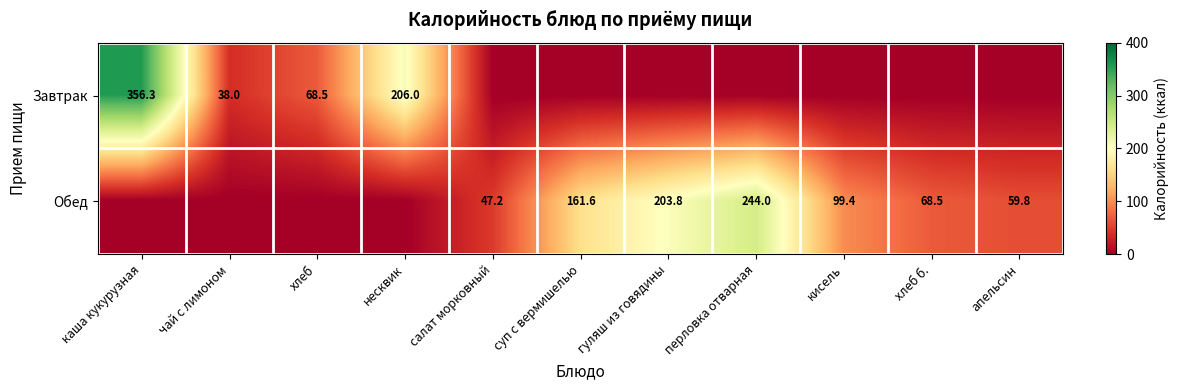

Is the value of Обед at перловка отварная greater than the value of Завтрак at несквик?

Yes